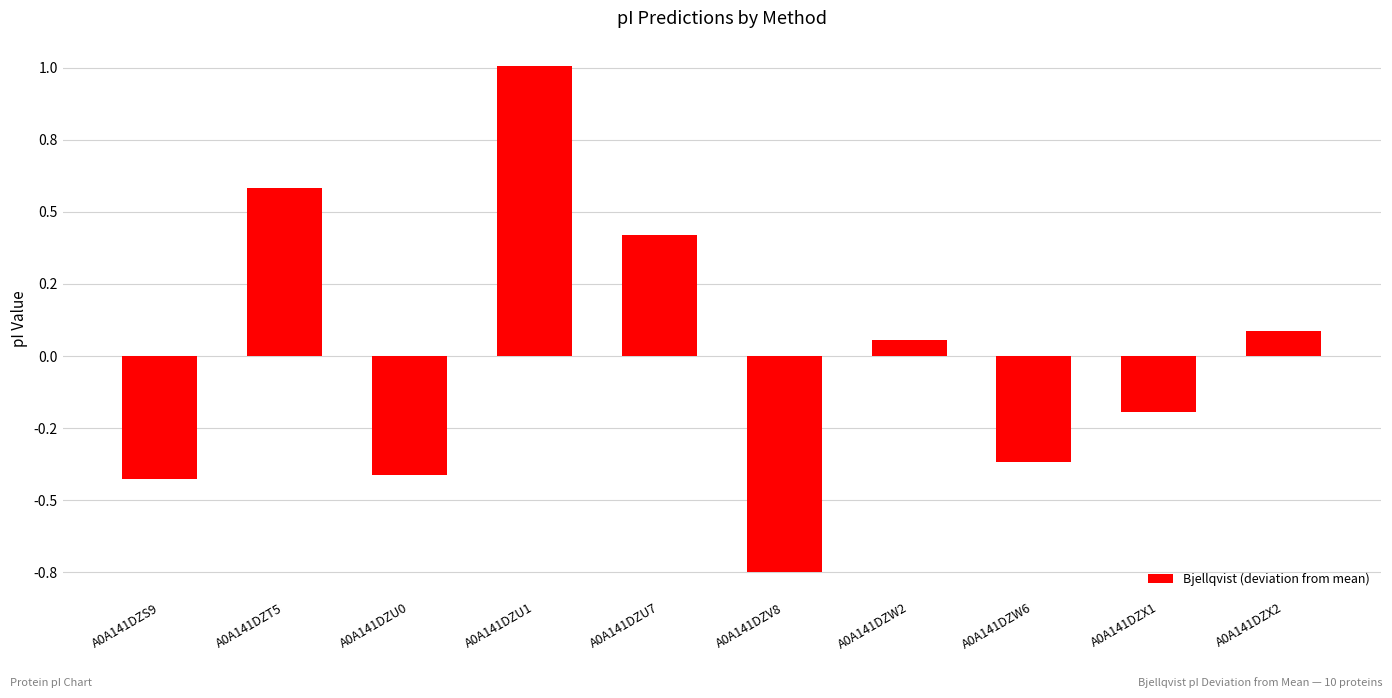

Rank the categories by value from highest to lowest.

A0A141DZU1, A0A141DZT5, A0A141DZU7, A0A141DZX2, A0A141DZW2, A0A141DZX1, A0A141DZW6, A0A141DZU0, A0A141DZS9, A0A141DZV8